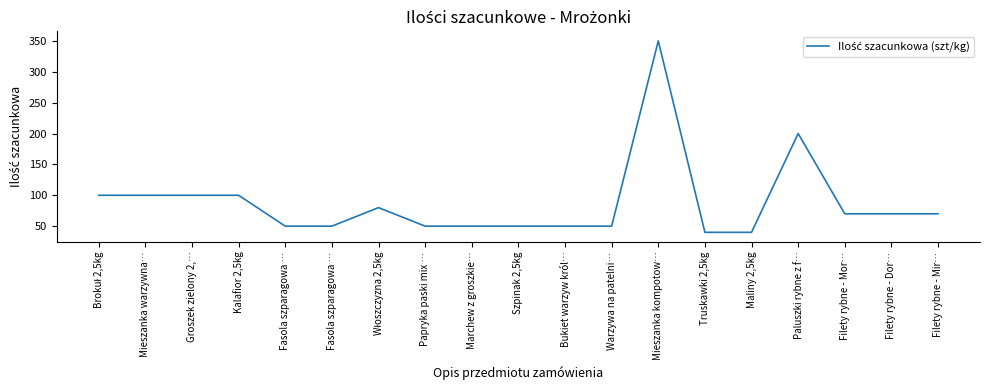

List the labels in order of value, largest first.

Mieszanka kompotow…, Paluszki rybne z f…, Brokuł 2,5kg, Mieszanka warzywna…, Groszek zielony 2,…, Kalafior 2,5kg, Włoszczyzna 2,5kg, Filety rybne - Mor…, Filety rybne - Dor…, Filety rybne - Mir…, Fasola szparagowa …, Fasola szparagowa …, Papryka paski mix …, Marchew z groszkie…, Szpinak 2,5kg, Bukiet warzyw król…, Warzywa na patelni…, Truskawki 2,5kg, Maliny 2,5kg